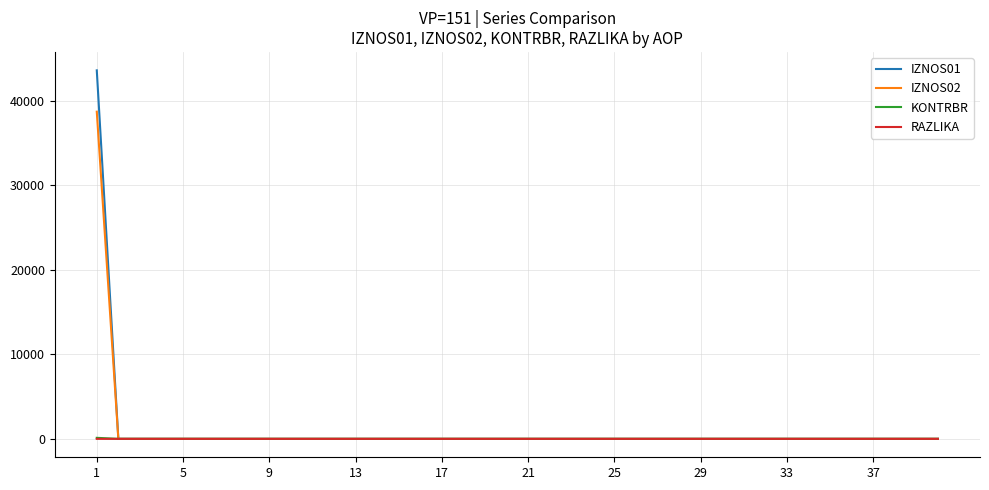

Which series has the largest range (max minus min)?

IZNOS01